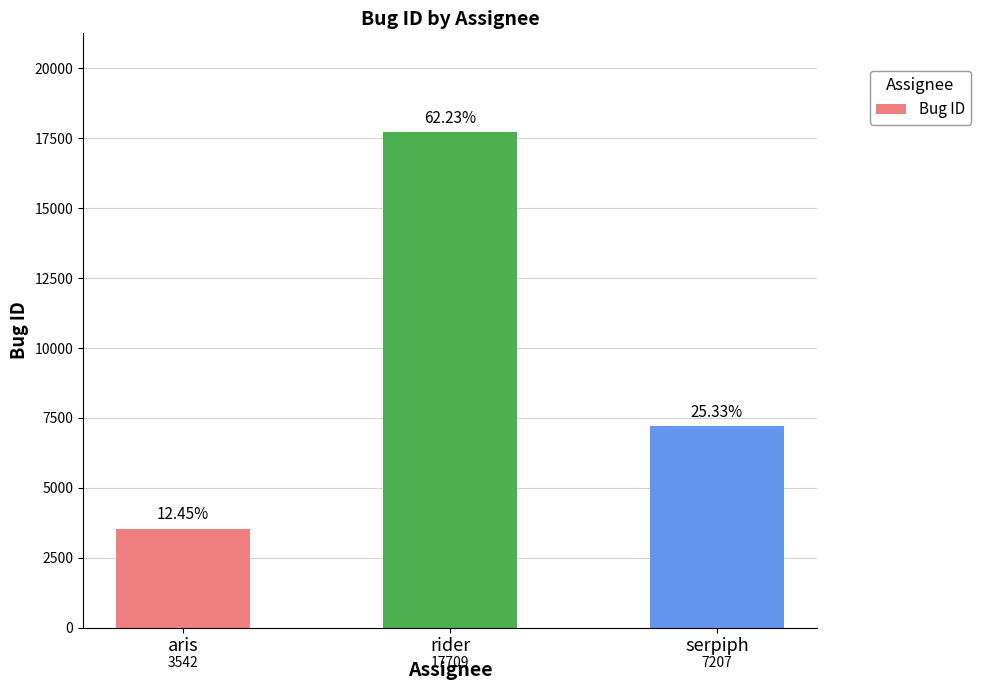

The value at rider is 25871. True or false?

False